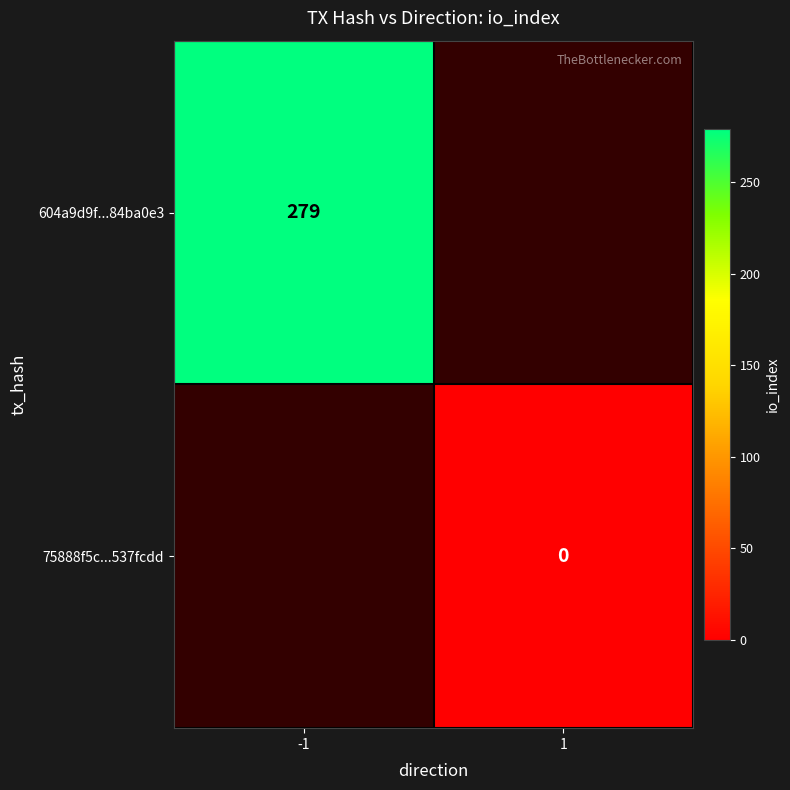

True or false: 604a9d9f...84ba0e3 has a value of 279 at -1.

True